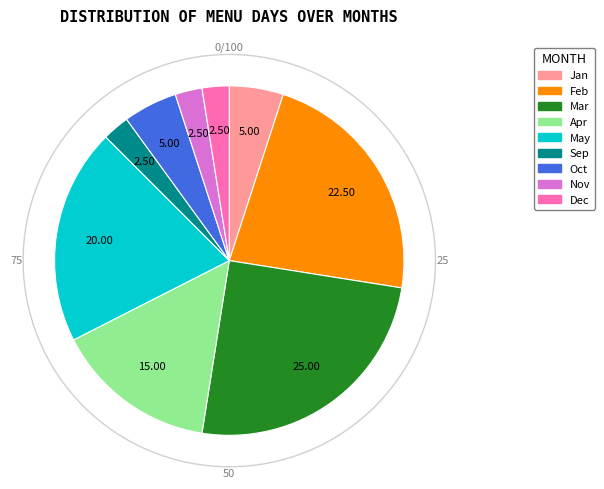

Does any single category account for the majority?

No